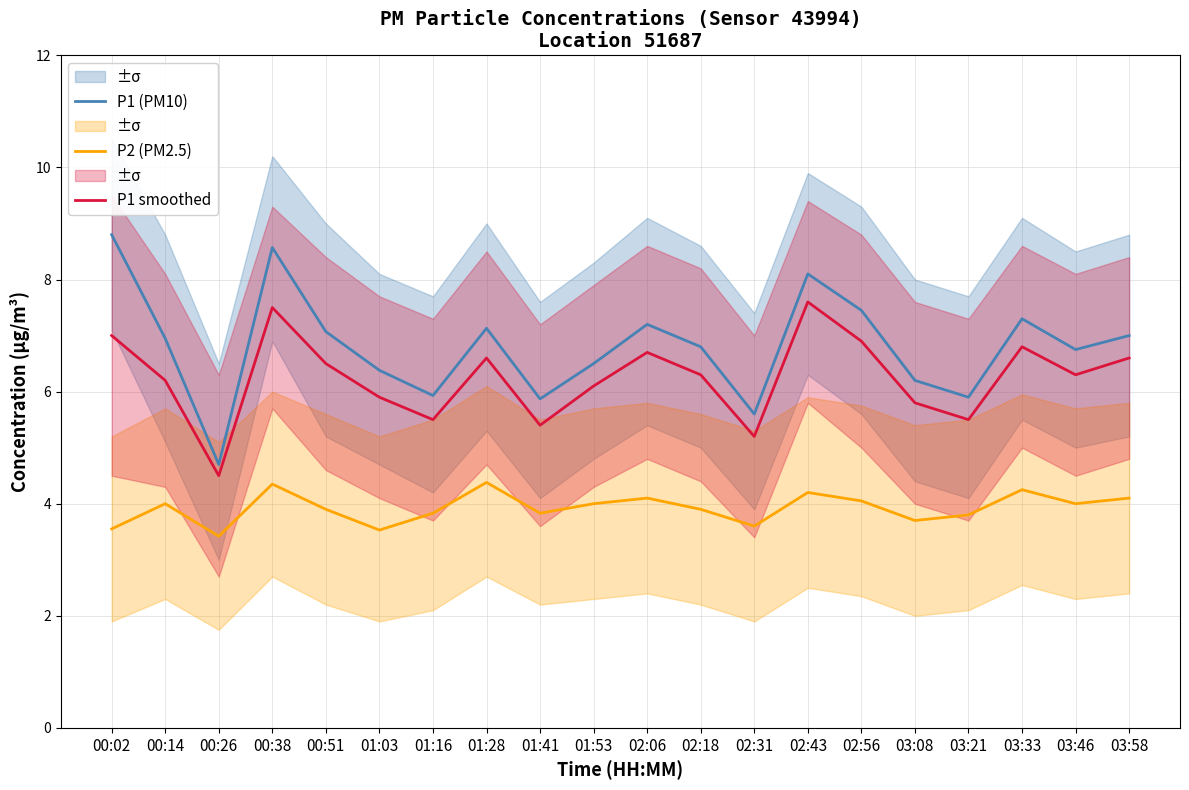

Reading right to left, transcribe all the data shown in this chart.

P1 (PM10): 03:58=7.0	03:46=6.8	03:33=7.3	03:21=5.9	03:08=6.2	02:56=7.5	02:43=8.1	02:31=5.6	02:18=6.8	02:06=7.2	01:53=6.5	01:41=5.9	01:28=7.1	01:16=5.9	01:03=6.4	00:51=7.1	00:38=8.6	00:26=4.7	00:14=7.0	00:02=8.8
P2 (PM2.5): 03:58=4.1	03:46=4.0	03:33=4.2	03:21=3.8	03:08=3.7	02:56=4.0	02:43=4.2	02:31=3.6	02:18=3.9	02:06=4.1	01:53=4.0	01:41=3.8	01:28=4.4	01:16=3.8	01:03=3.5	00:51=3.9	00:38=4.3	00:26=3.4	00:14=4.0	00:02=3.5
P1 smoothed: 03:58=6.6	03:46=6.3	03:33=6.8	03:21=5.5	03:08=5.8	02:56=6.9	02:43=7.6	02:31=5.2	02:18=6.3	02:06=6.7	01:53=6.1	01:41=5.4	01:28=6.6	01:16=5.5	01:03=5.9	00:51=6.5	00:38=7.5	00:26=4.5	00:14=6.2	00:02=7.0